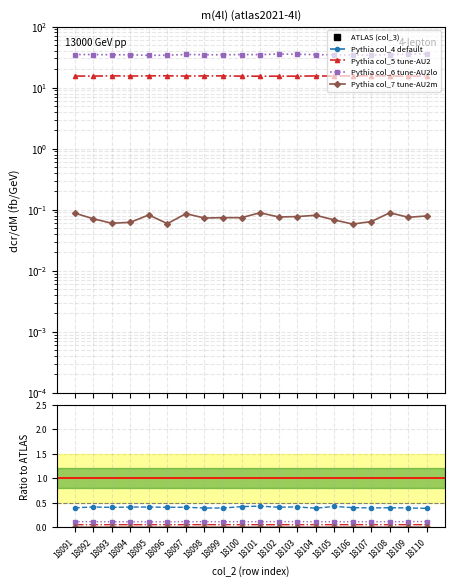

True or false: Pythia col_4 default has a value of 0.4 at 18108.

True